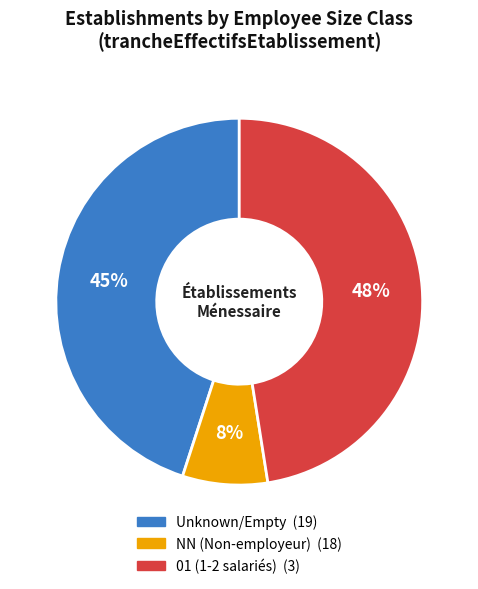

To the nearest percent, what is the average slice percentage?

33%